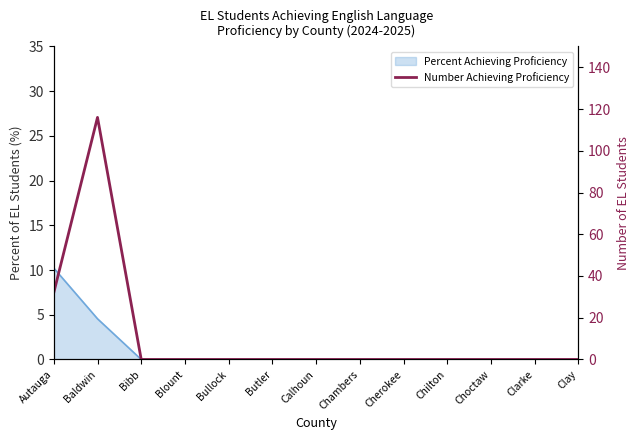

What position from the right is Chambers?

6